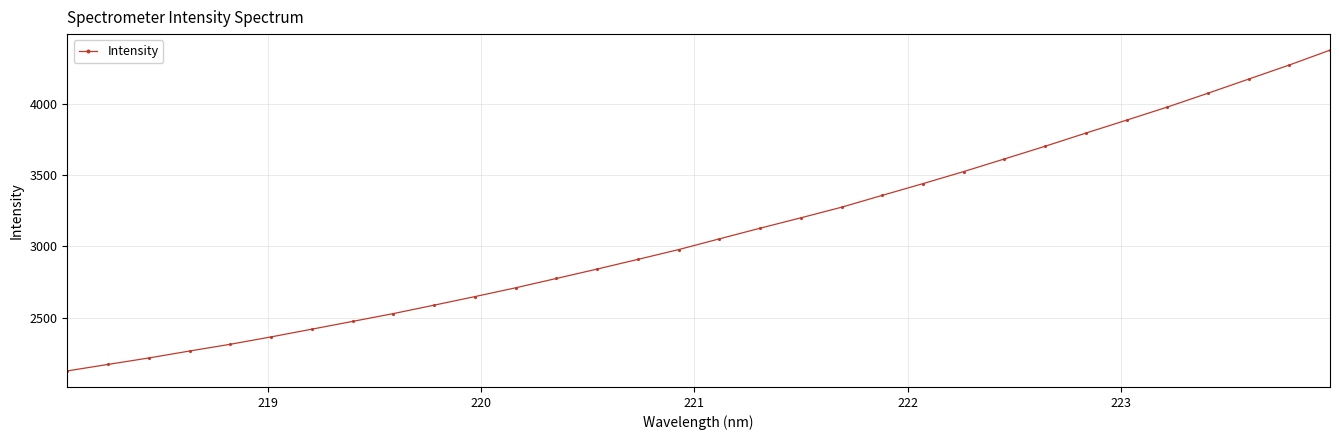

What is the greatest value displayed?

4374.7